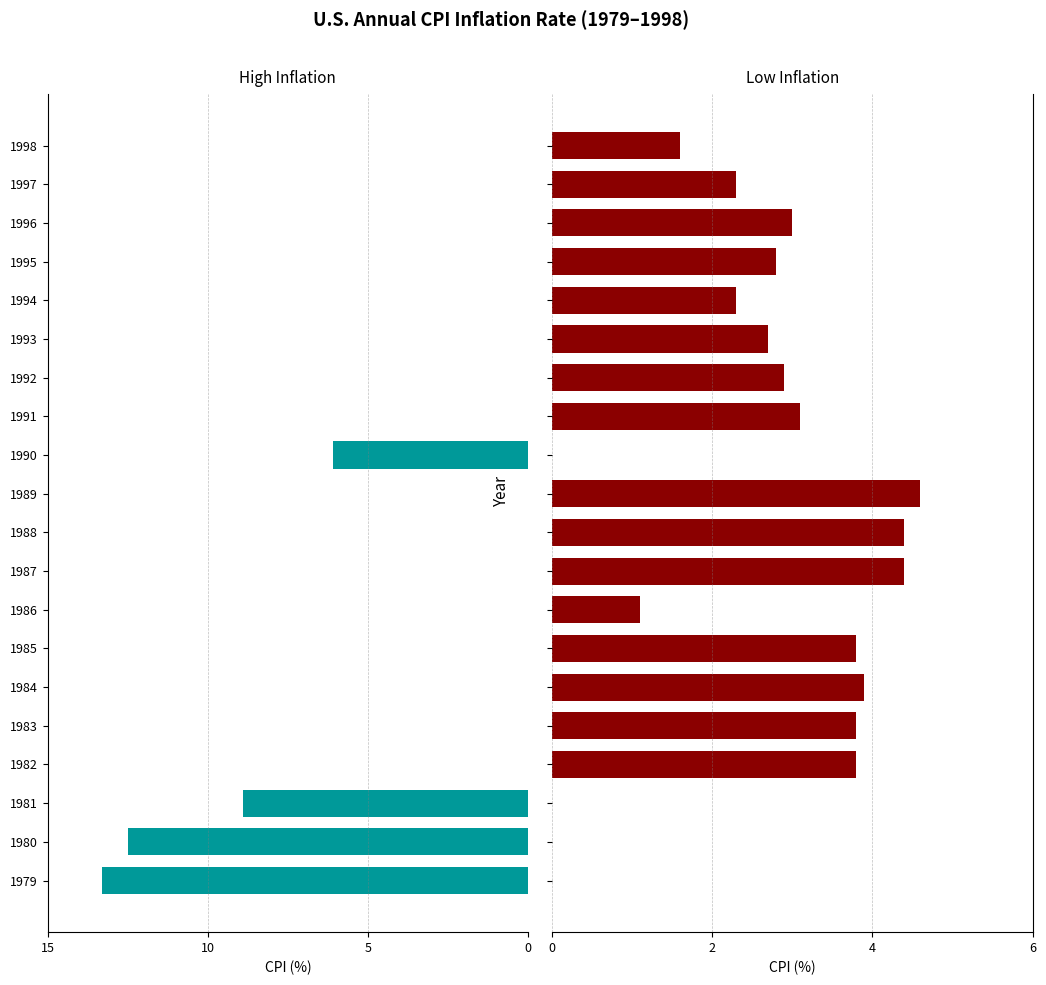

List the series in order of their peak value, highest first.

High Inflation (≥5%), Low Inflation (<5%)